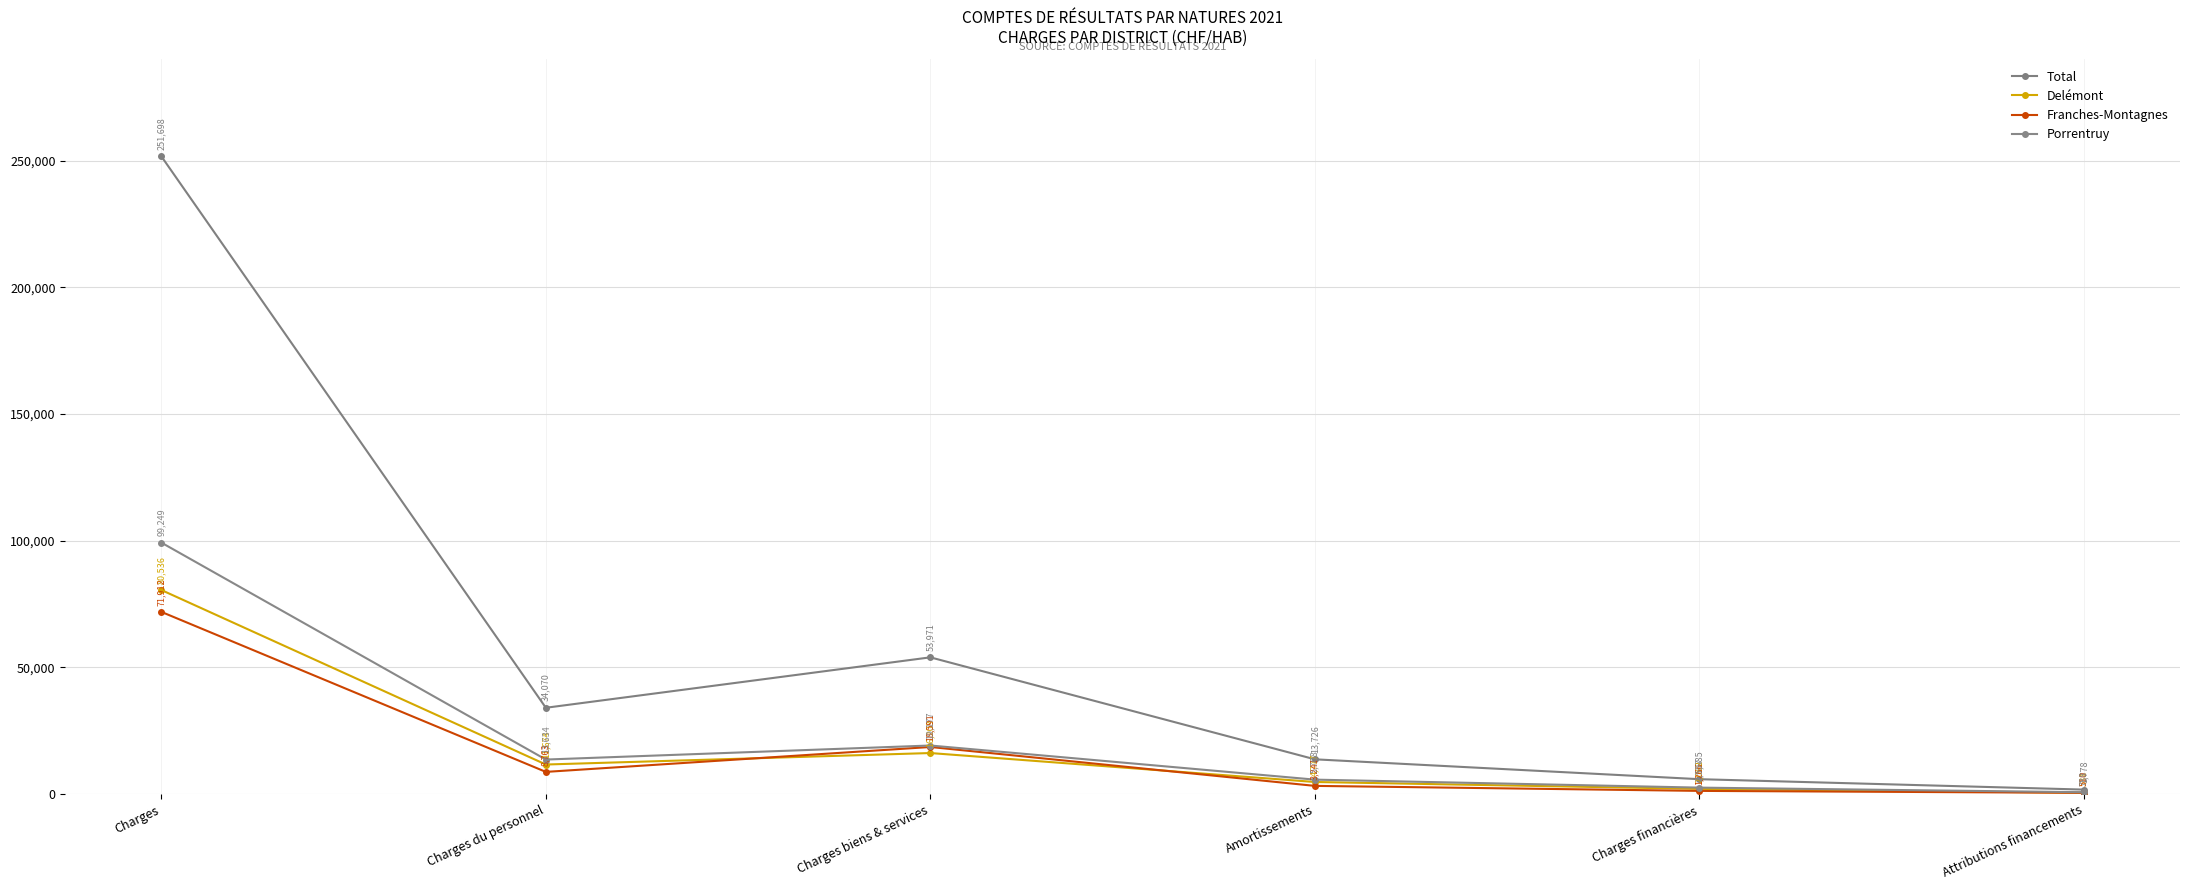

Reading left to right, extract all data points from this chart.

Total: Charges=251698.0	Charges du personnel=34070.5	Charges biens & services=53971.0	Amortissements=13726.4	Charges financières=5885.1	Attributions financements=1778.2
Delémont: Charges=80536.3	Charges du personnel=11673.7	Charges biens & services=16202.7	Amortissements=4777.3	Charges financières=2062.1	Attributions financements=530.6
Franches-Montagnes: Charges=71912.3	Charges du personnel=8762.6	Charges biens & services=18591.2	Amortissements=3241.3	Charges financières=1265.5	Attributions financements=509.8
Porrentruy: Charges=99249.4	Charges du personnel=13634.1	Charges biens & services=19177.2	Amortissements=5707.9	Charges financières=2557.4	Attributions financements=737.9